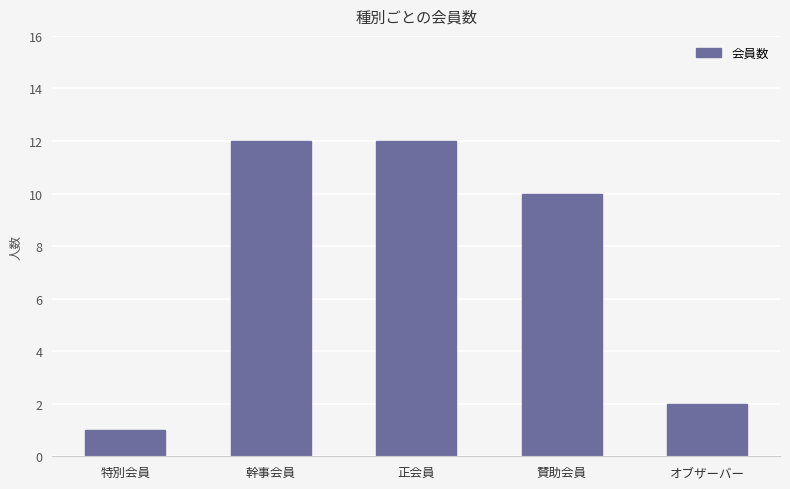

Between 特別会員 and オブザーバー, which is larger?

オブザーバー